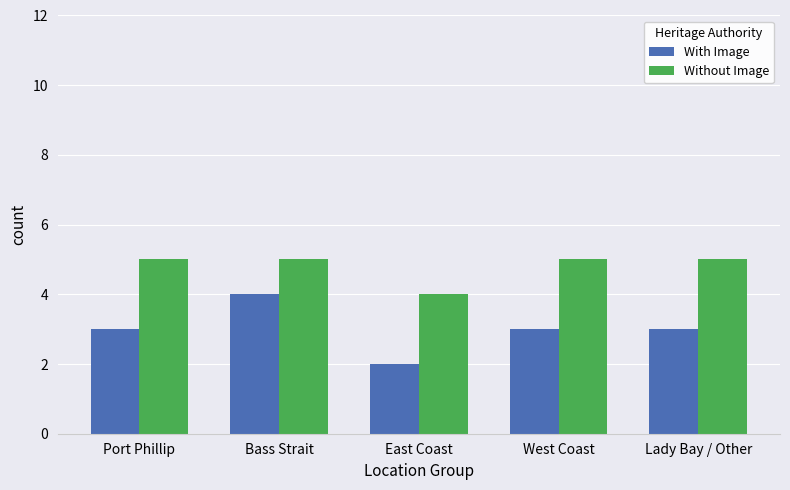

What is the maximum value for With Image?

4